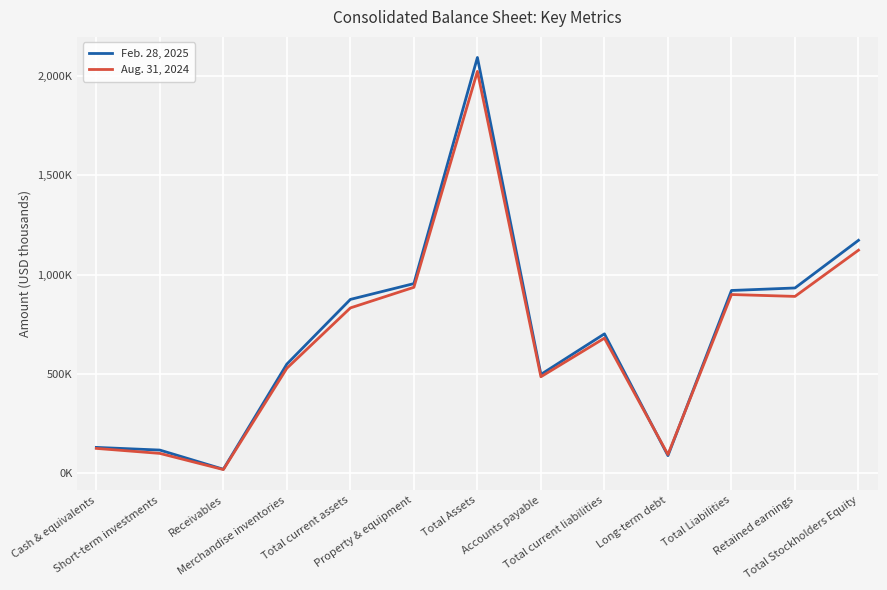

What is the highest value of the Feb. 28, 2025 series?

2092665